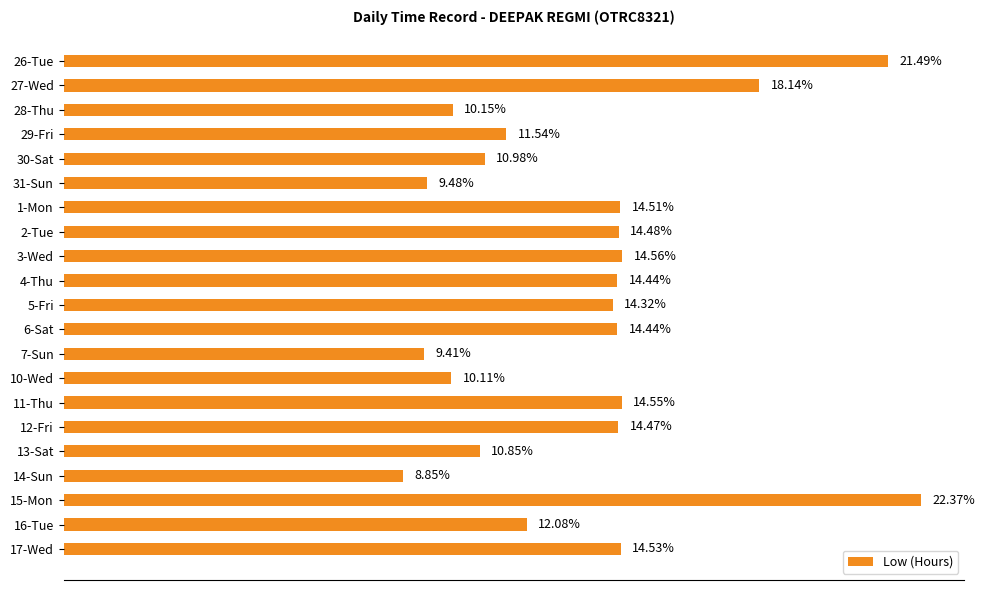

Between 13-Sat and 4-Thu, which is larger?

4-Thu